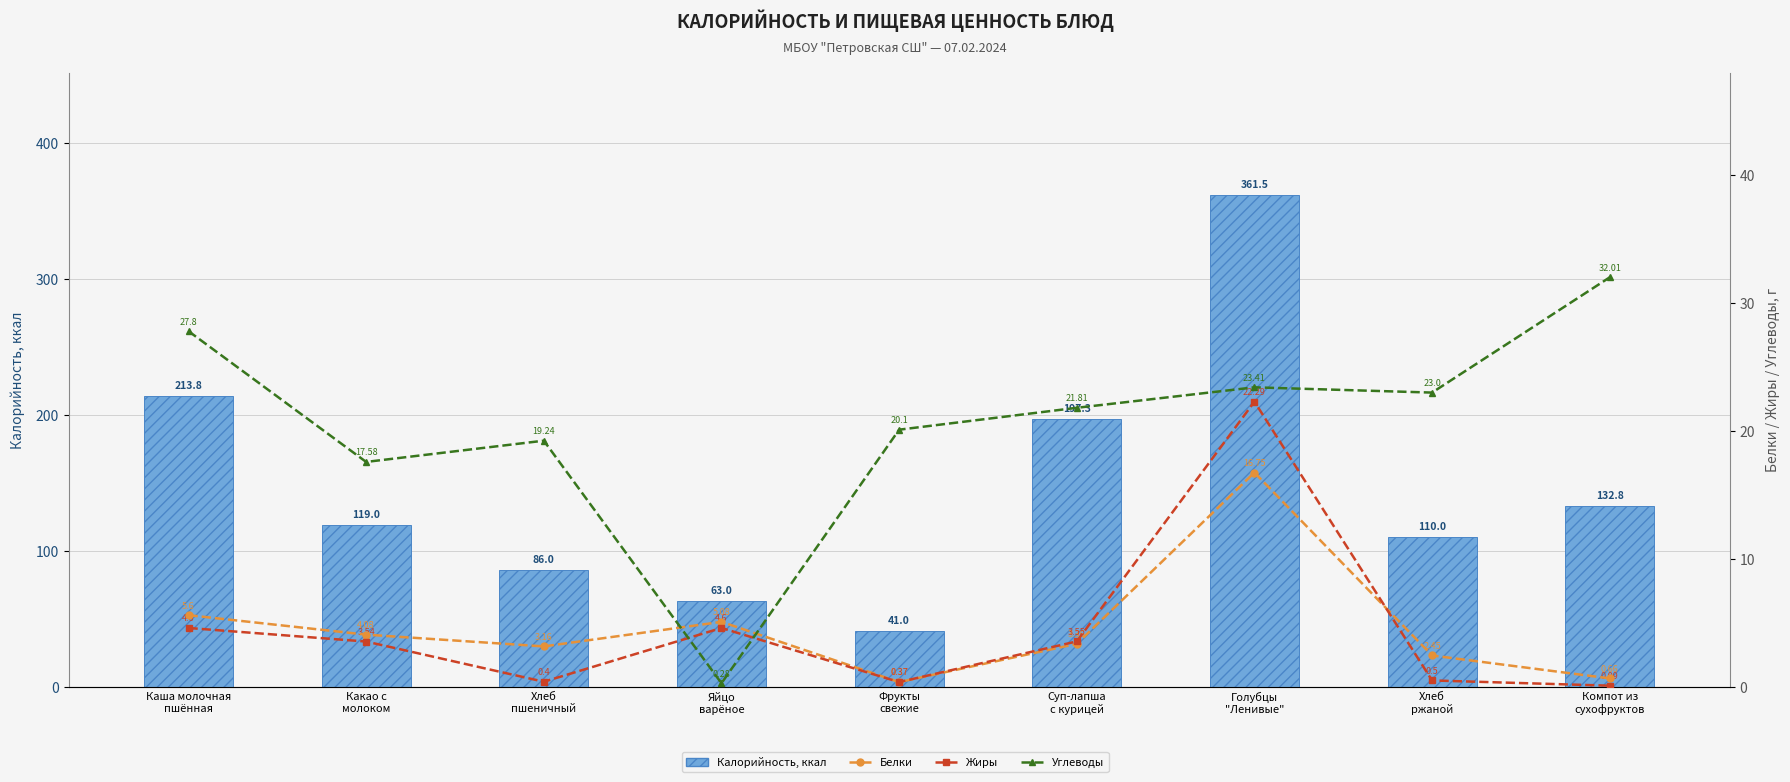

Which series has the widest spread of values?

Калорийность